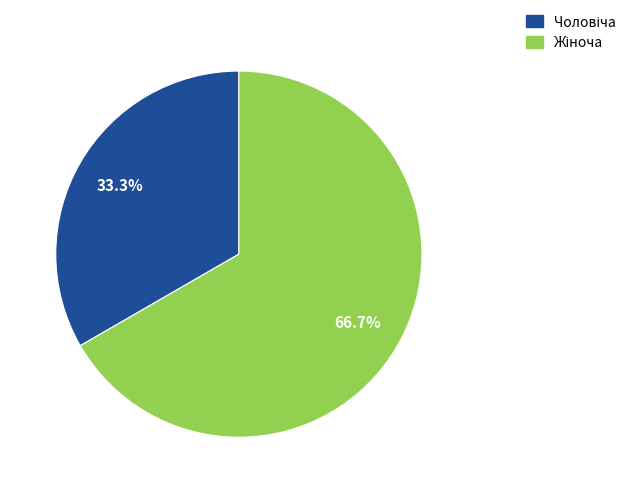

Is there a majority slice in this chart?

Yes